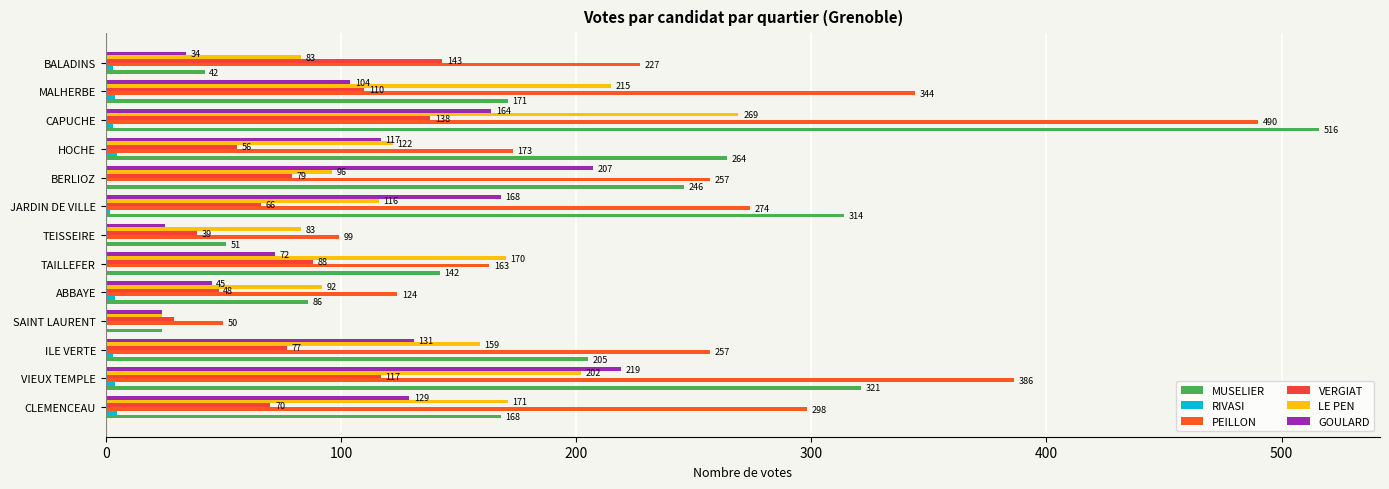

What is the difference between the second highest and minimum values in the RIVASI series?

5